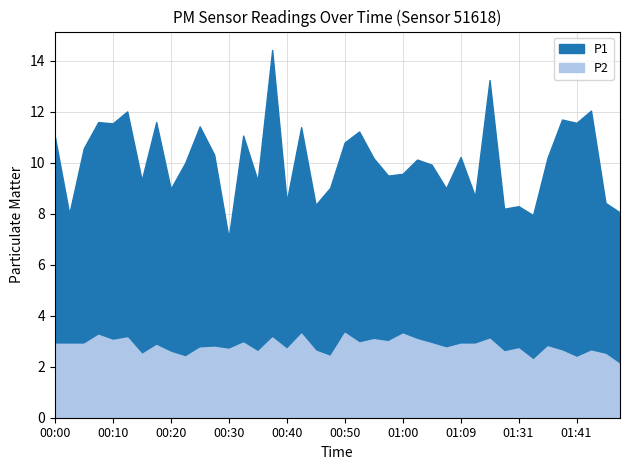

The value of P1 at 01:36 is 10.2. True or false?

True